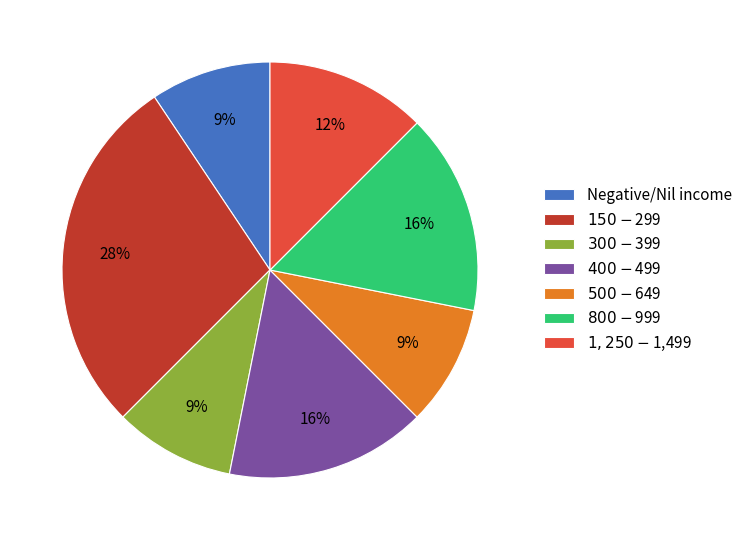

To the nearest percent, what percentage of the pie is $400-$499?

16%